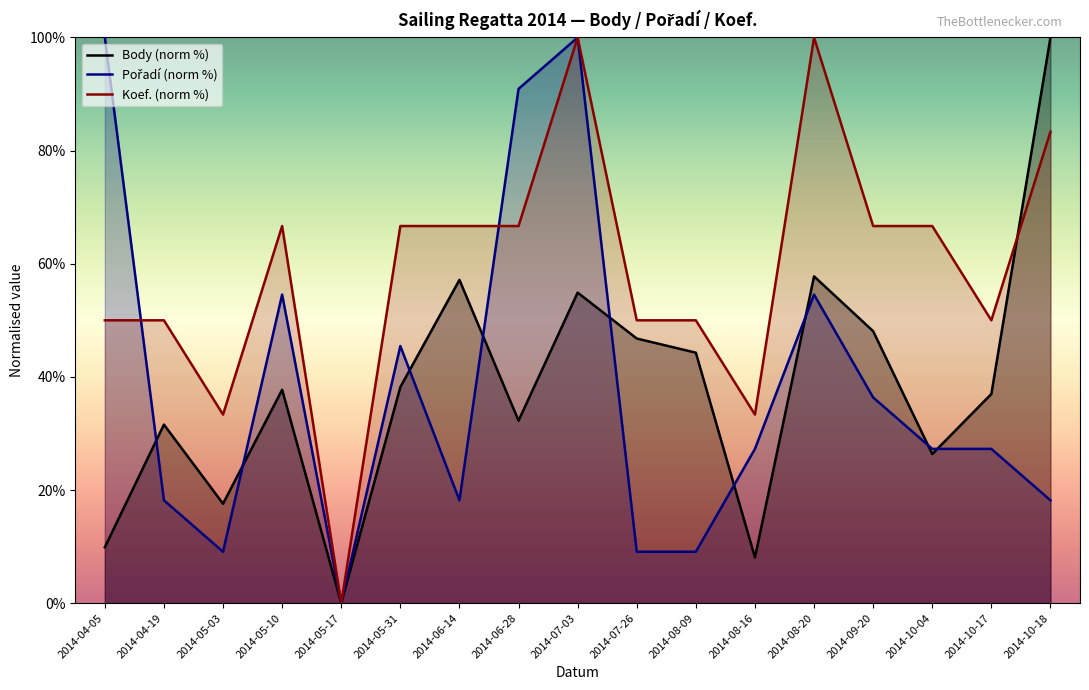

What is the label of the 16th point from the left?

2014-10-17